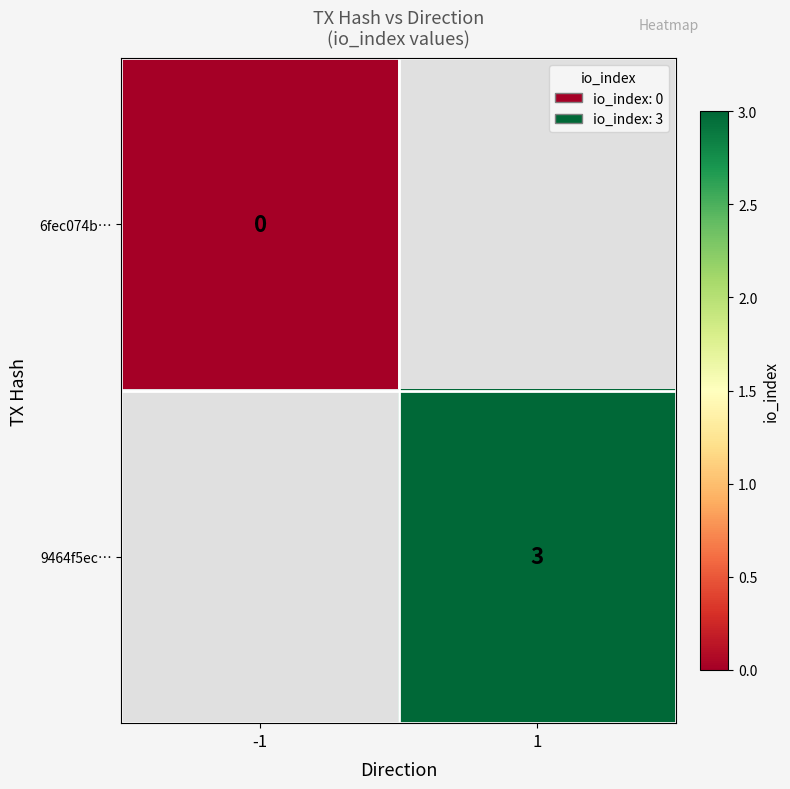

What is the maximum value shown in the chart?

3.0